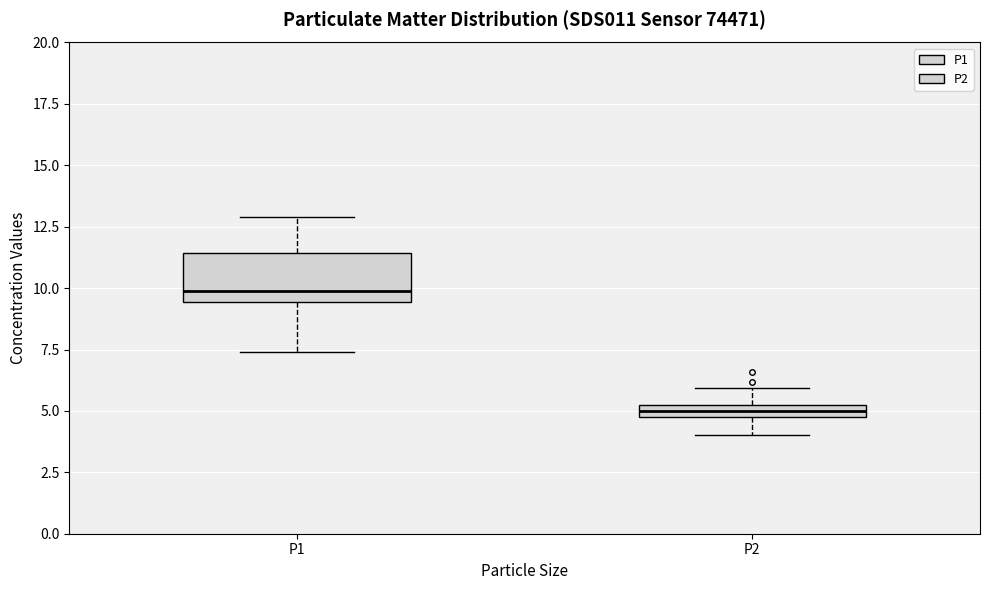

Where is the lower edge of the box for P2 on the y-axis? The values are not printed on the chart, so give them approximately, as read against the axis.

4.5